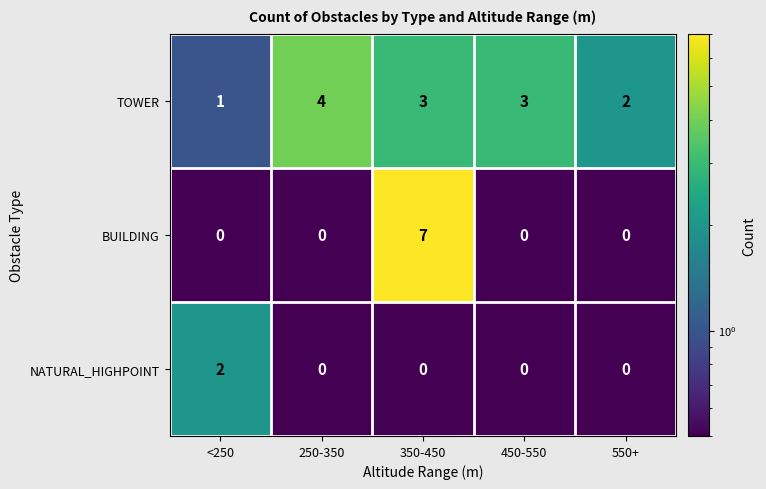

List the series in order of their overall mean, lowest first.

NATURAL_HIGHPOINT, BUILDING, TOWER